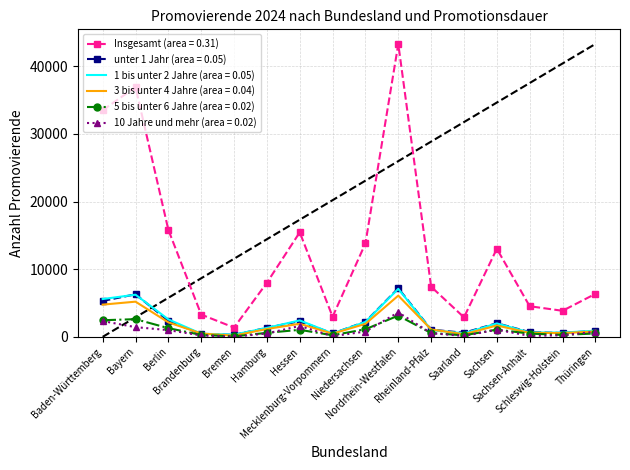

Which series has the largest total across all categories?

Insgesamt (area = 0.31)